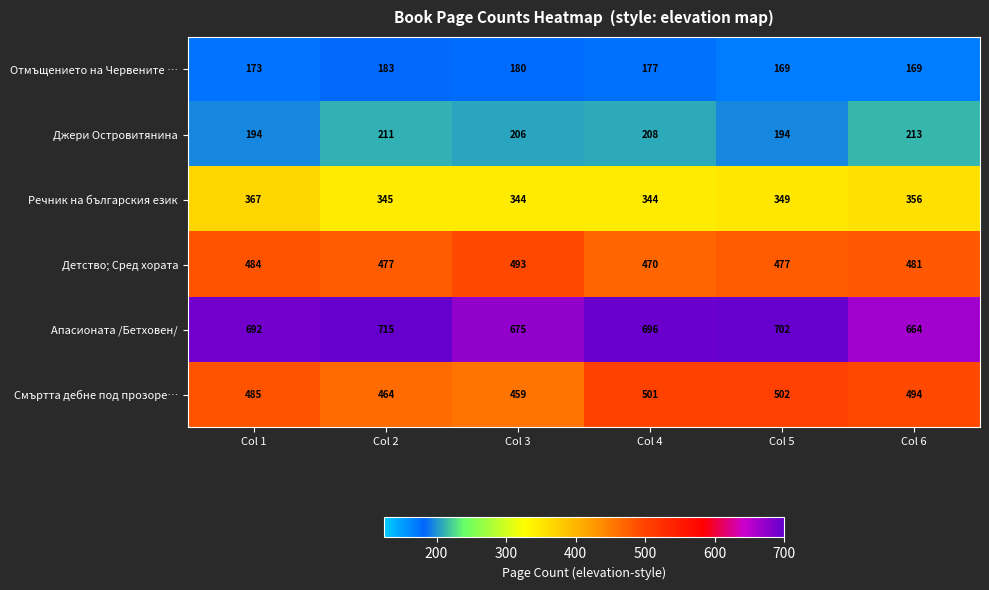

What is the total value across all series at Col 3?

2357